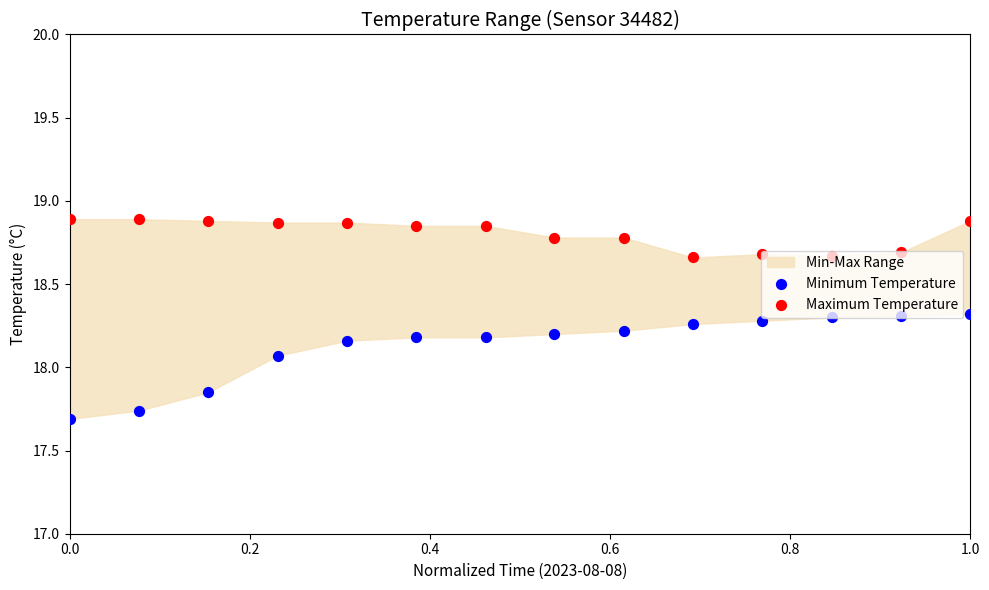

Which series has the widest spread of Y values?

Minimum Temperature